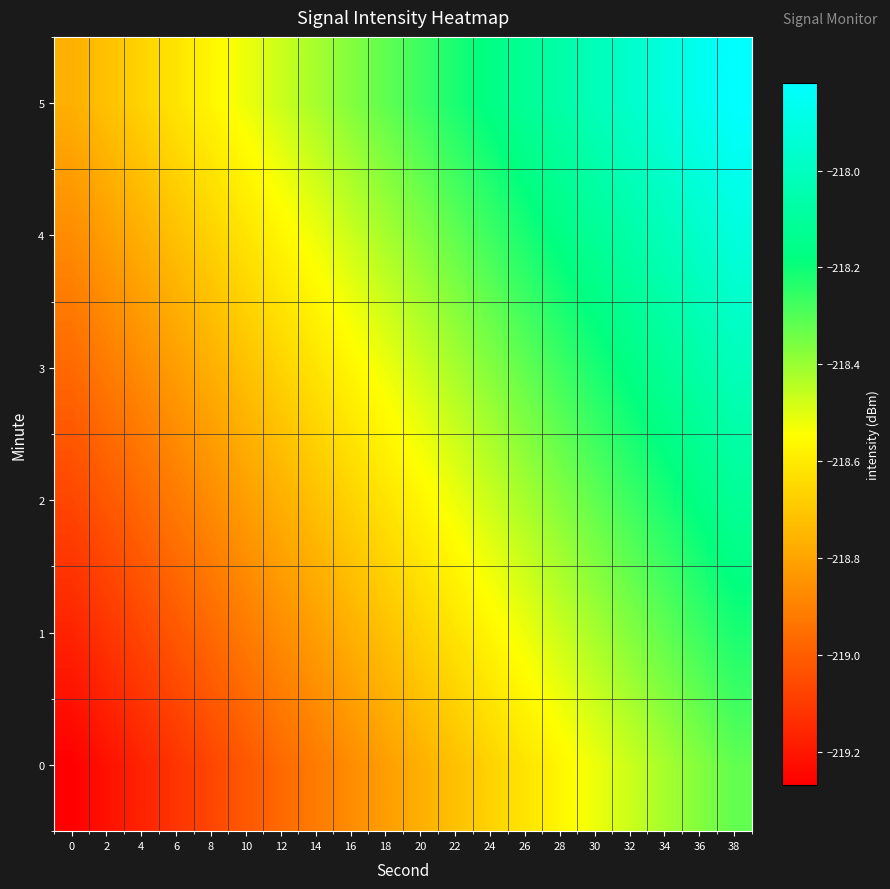

Reading right to left, list all the values displayed in this chart.

0: 38=-218.3	36=-218.4	34=-218.4	32=-218.5	30=-218.5	28=-218.6	26=-218.6	24=-218.7	22=-218.7	20=-218.8	18=-218.8	16=-218.9	14=-218.9	12=-219.0	10=-219.0	8=-219.1	6=-219.1	4=-219.2	2=-219.2	0=-219.3
1: 38=-218.2	36=-218.3	34=-218.3	32=-218.4	30=-218.4	28=-218.5	26=-218.5	24=-218.6	22=-218.6	20=-218.7	18=-218.7	16=-218.8	14=-218.8	12=-218.9	10=-218.9	8=-219.0	6=-219.0	4=-219.1	2=-219.1	0=-219.2
2: 38=-218.1	36=-218.2	34=-218.2	32=-218.3	30=-218.3	28=-218.4	26=-218.4	24=-218.5	22=-218.5	20=-218.6	18=-218.6	16=-218.7	14=-218.7	12=-218.8	10=-218.8	8=-218.9	6=-218.9	4=-219.0	2=-219.0	0=-219.1
3: 38=-218.0	36=-218.1	34=-218.1	32=-218.2	30=-218.2	28=-218.3	26=-218.3	24=-218.4	22=-218.4	20=-218.5	18=-218.5	16=-218.6	14=-218.6	12=-218.7	10=-218.7	8=-218.8	6=-218.8	4=-218.9	2=-218.9	0=-219.0
4: 38=-217.9	36=-218.0	34=-218.0	32=-218.1	30=-218.1	28=-218.2	26=-218.2	24=-218.3	22=-218.3	20=-218.4	18=-218.4	16=-218.5	14=-218.5	12=-218.6	10=-218.6	8=-218.7	6=-218.7	4=-218.8	2=-218.8	0=-218.9
5: 38=-217.8	36=-217.9	34=-217.9	32=-218.0	30=-218.0	28=-218.1	26=-218.1	24=-218.2	22=-218.2	20=-218.3	18=-218.3	16=-218.4	14=-218.4	12=-218.5	10=-218.5	8=-218.6	6=-218.6	4=-218.7	2=-218.7	0=-218.8